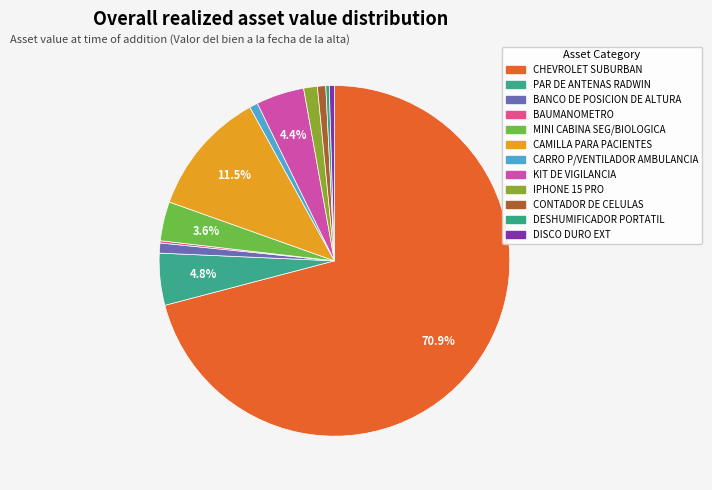

What is the change in value from CAMILLA PARA PACIENTES to DISCO DURO EXT?

-210304.9